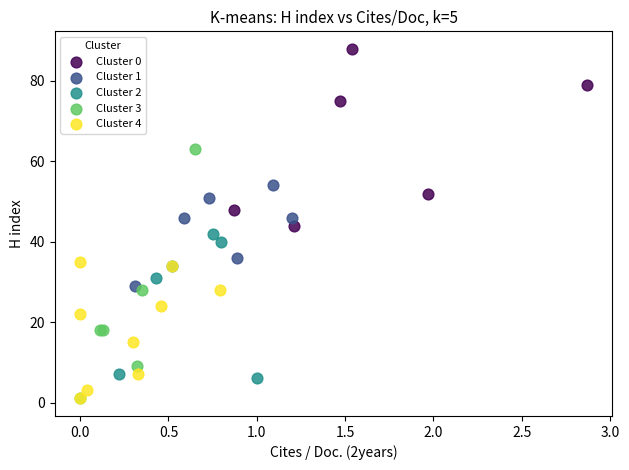

Which series has the largest Y range (max minus min)?

Cluster 3